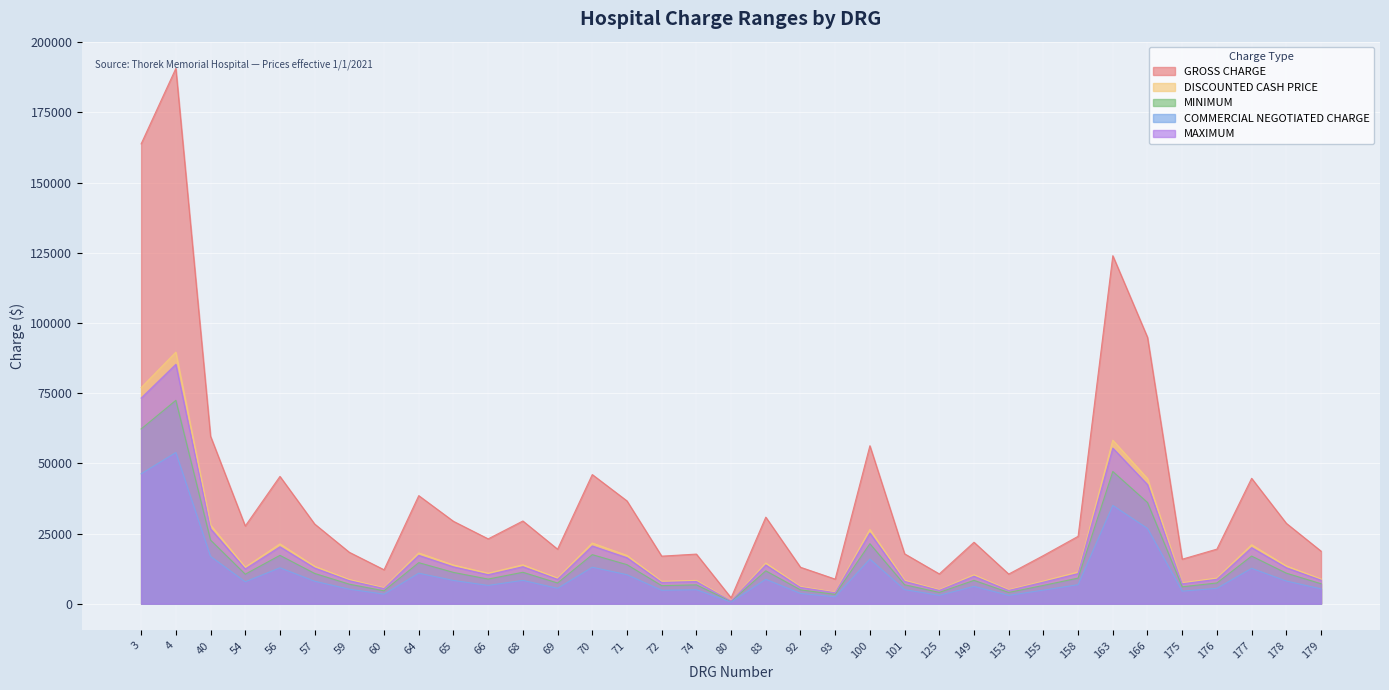

What is the value of the GROSS CHARGE point at the 24th from the left?

10614.1